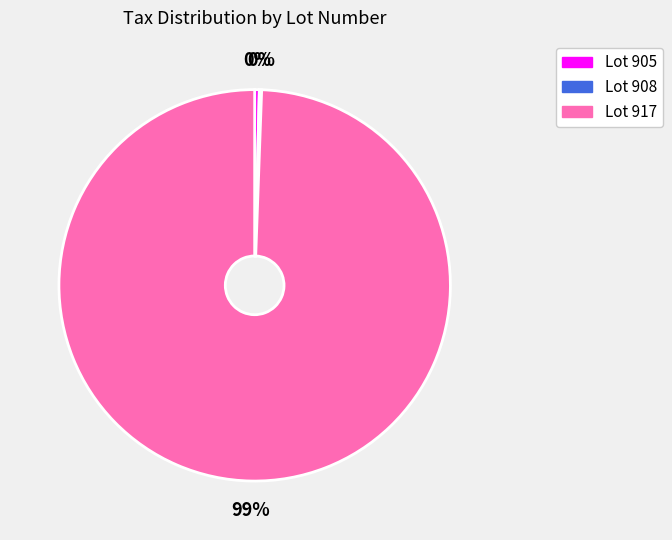

To the nearest percent, what is the average slice percentage?

33%